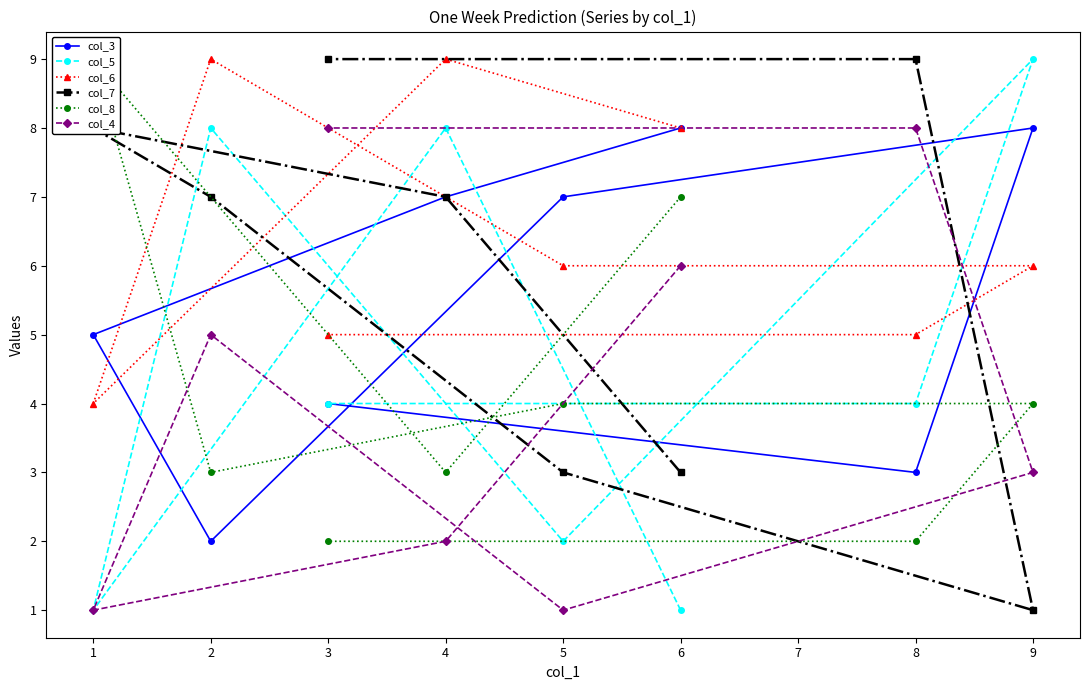

What is the difference between the col_7 values at 6 and 4?

4